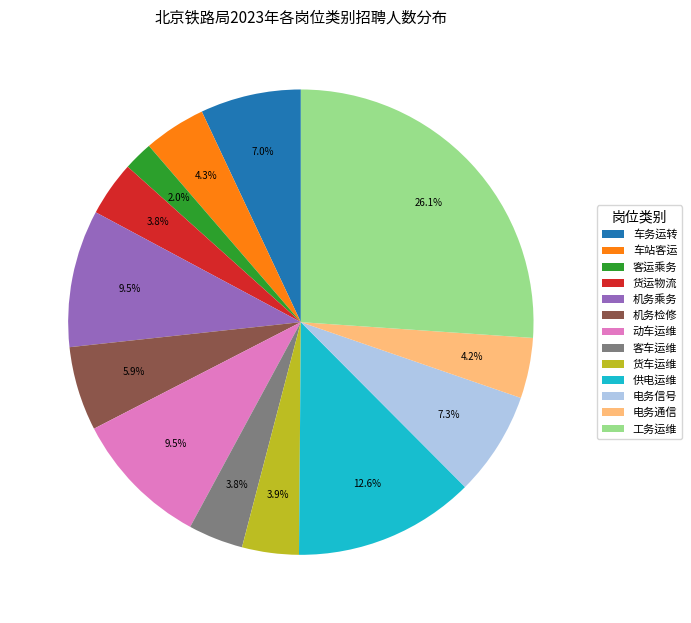

True or false: 机务乘务 accounts for 3% of the total.

False